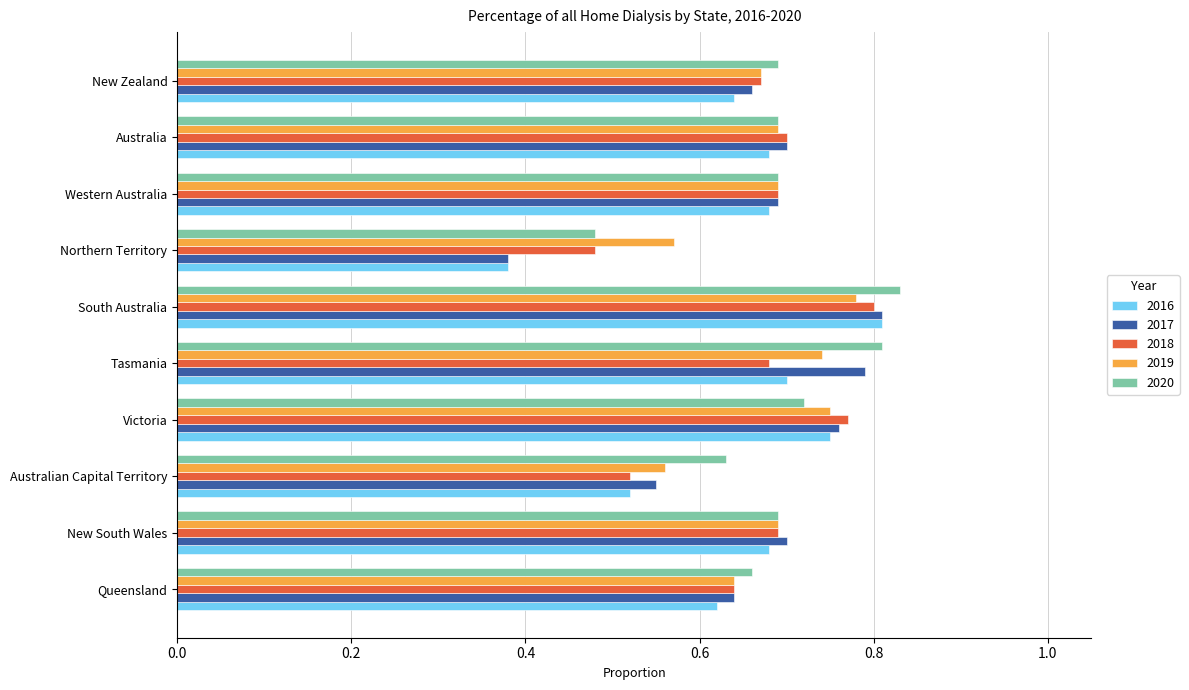

How many categories are shown in the chart?

10